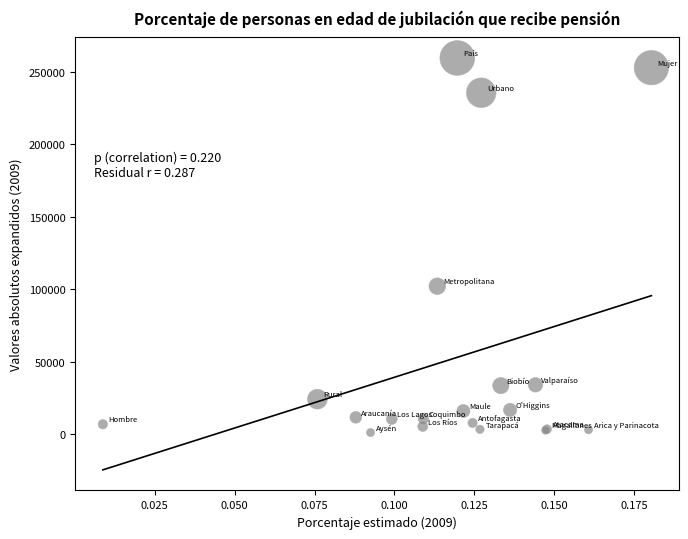

What Y value in the scatter plot is closest to 130319?

102054